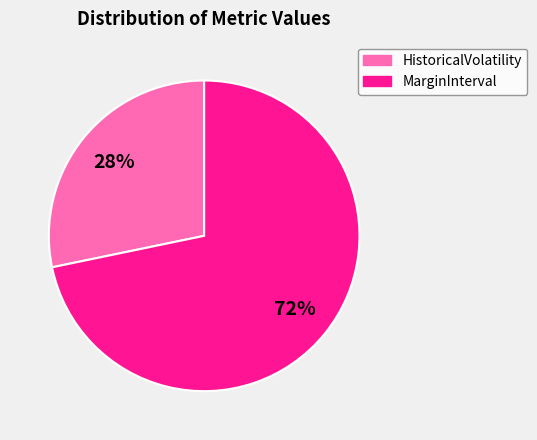

Do HistoricalVolatility and MarginInterval together represent more than half of the pie?

Yes